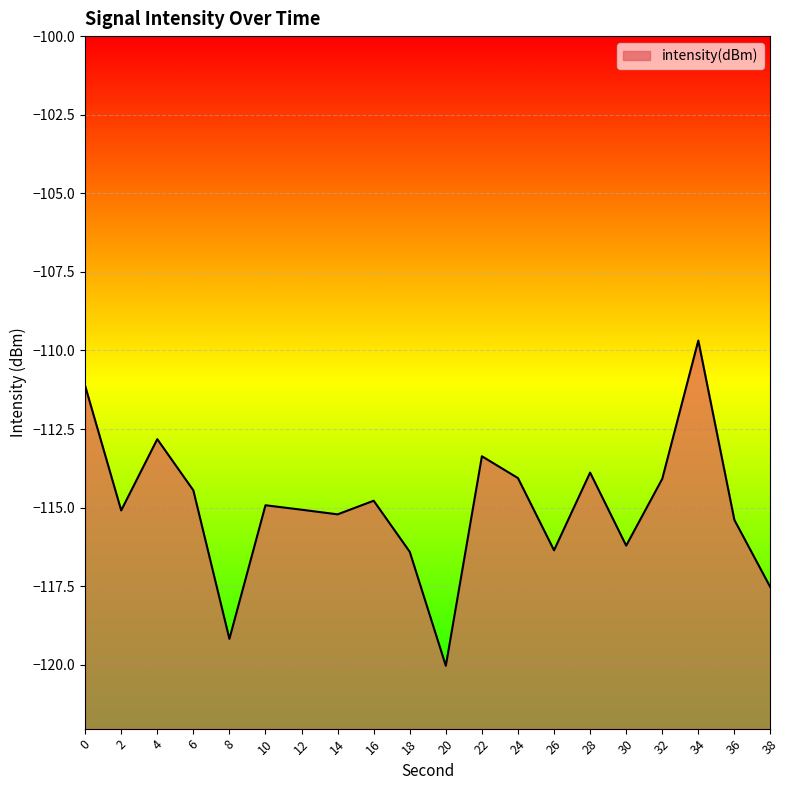

Reading left to right, list all the values displayed in this chart.

0=-111.1	2=-115.1	4=-112.8	6=-114.4	8=-119.2	10=-114.9	12=-115.1	14=-115.2	16=-114.8	18=-116.4	20=-120.0	22=-113.4	24=-114.1	26=-116.4	28=-113.9	30=-116.2	32=-114.1	34=-109.7	36=-115.4	38=-117.5